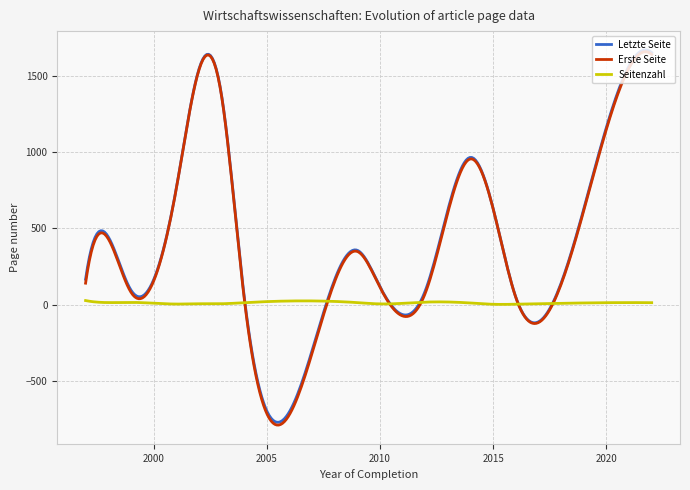

Which series has the largest range (max minus min)?

Erste Seite